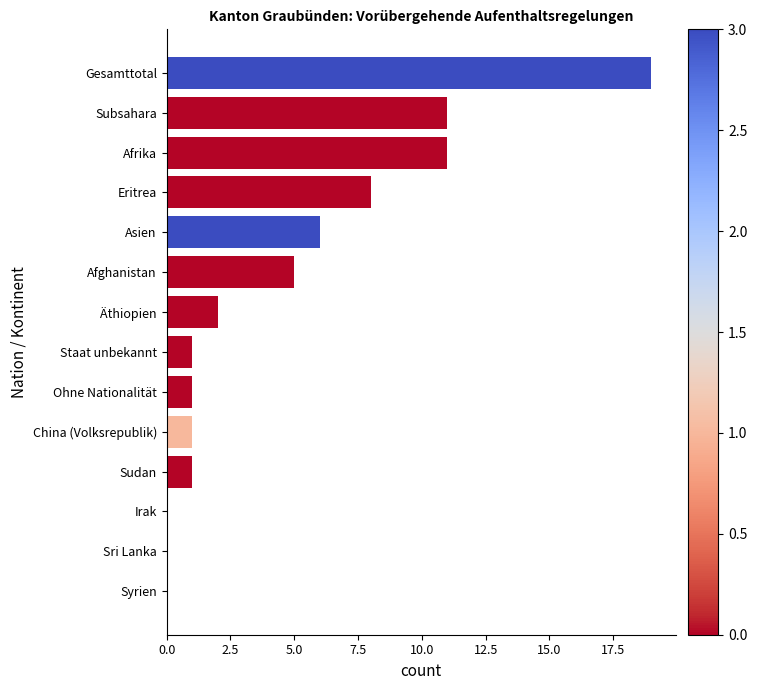

How many categories are shown in the chart?

14